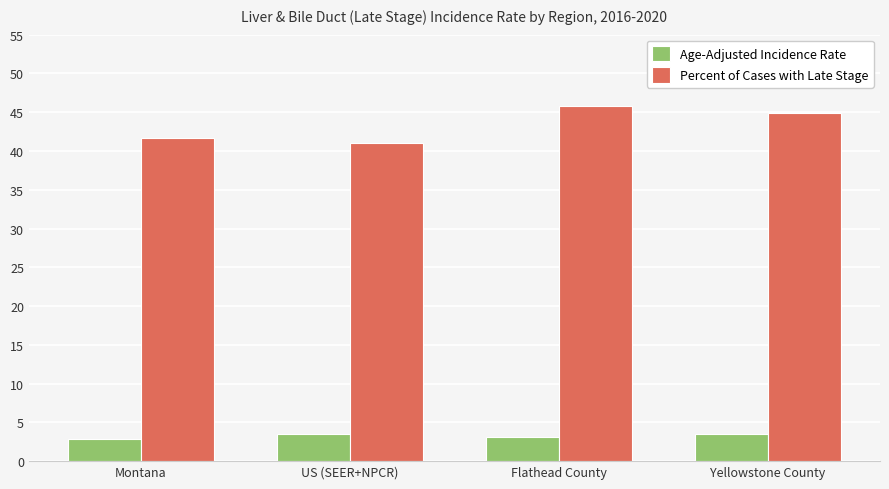

Is it true that Age-Adjusted Incidence Rate equals 3.1 at Flathead County?

True